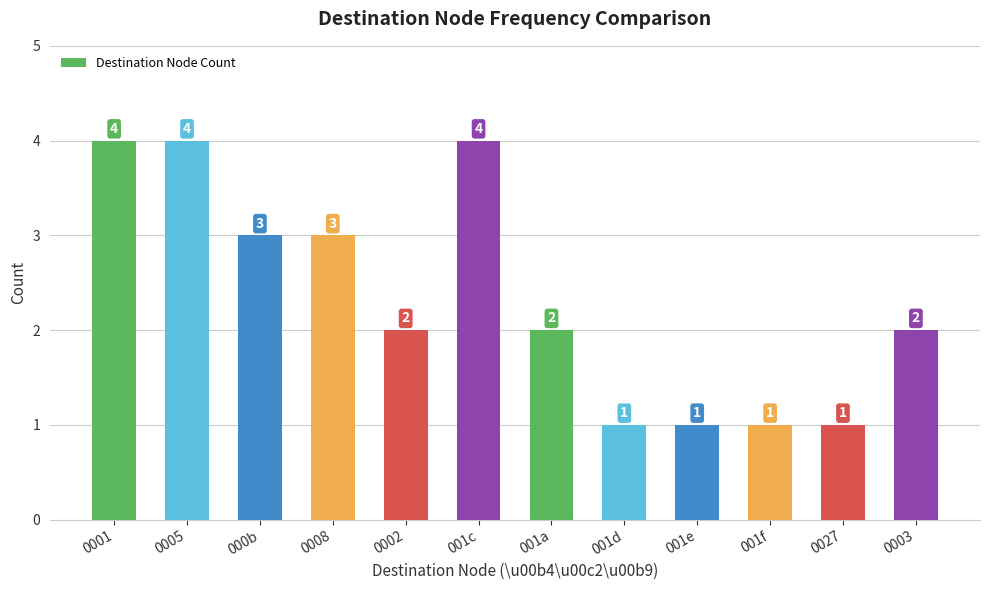

What is the sum of the values at 000b and 001f?

4